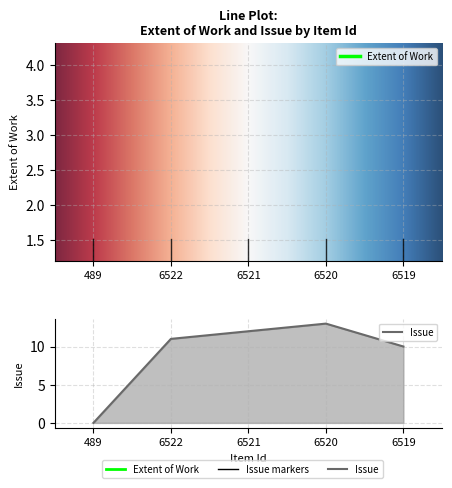

What is the difference between the Extent of Work values at 6522 and 489?

84